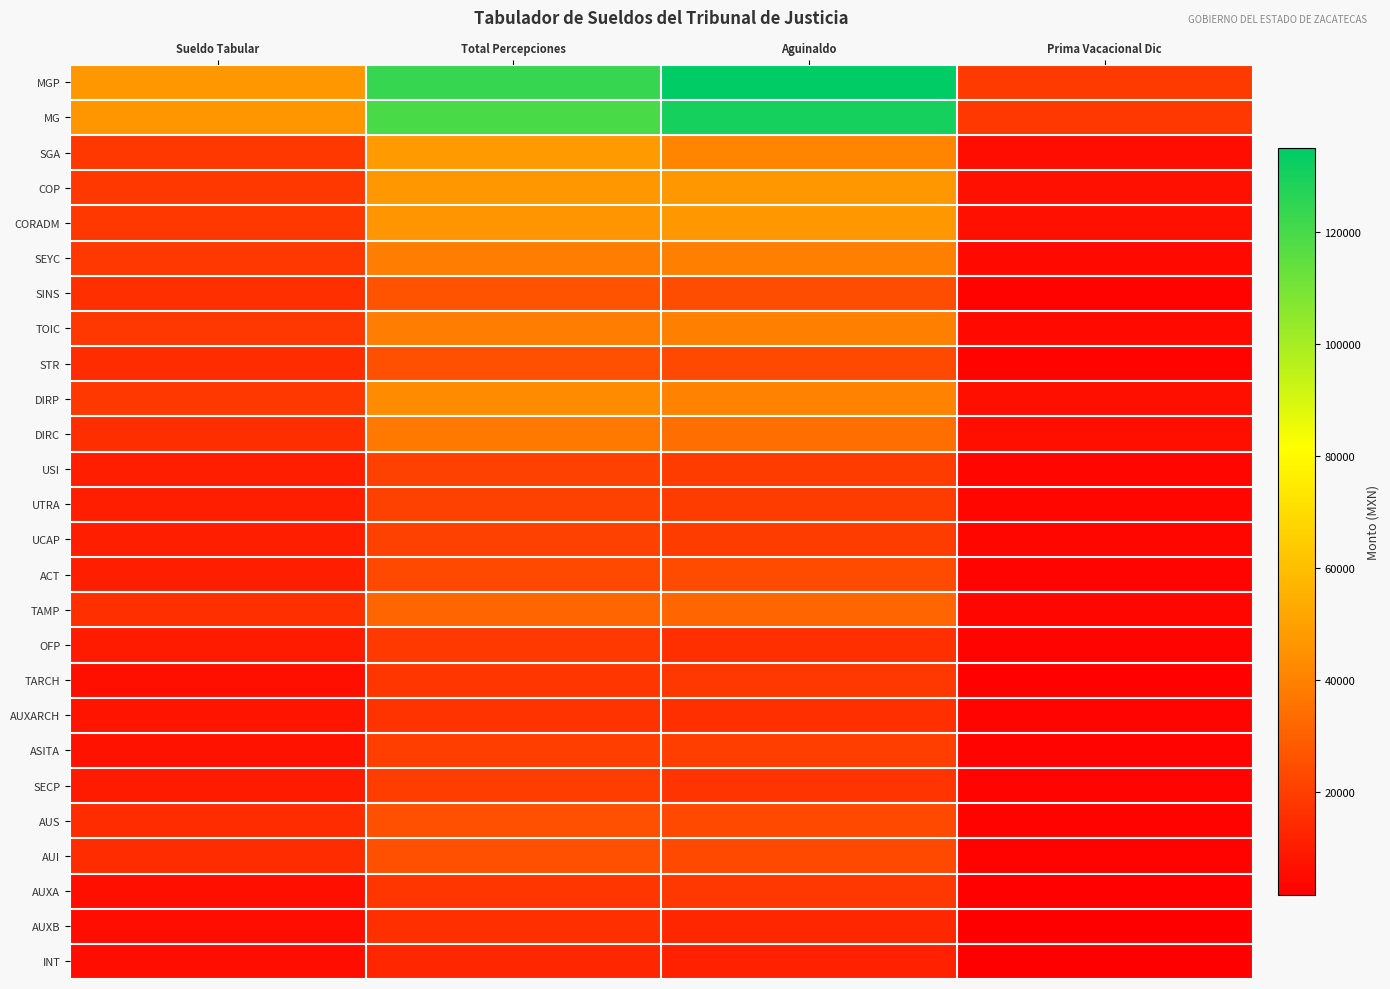

List the labels in order of AUXB value, largest first.

Total Percepciones, Aguinaldo, Sueldo Tabular, Prima Vacacional Dic